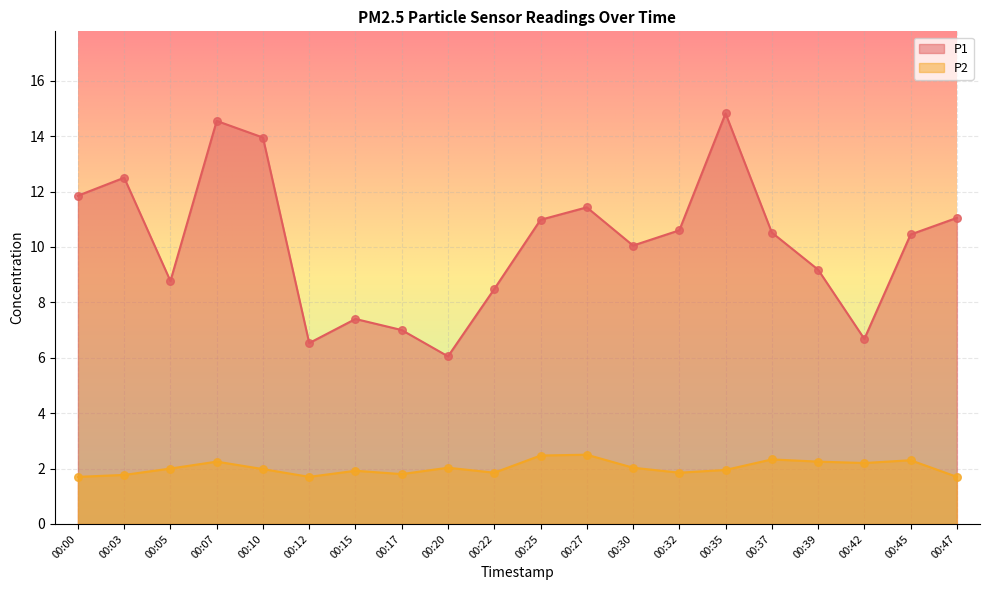

At how many categories does at least one series exceed 11?

7